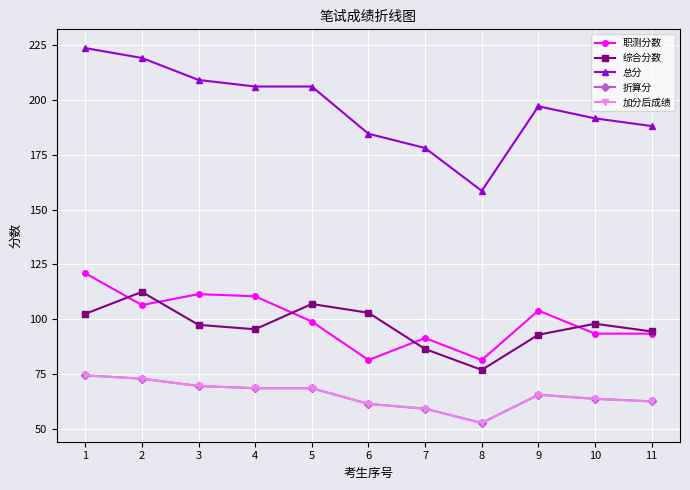

At how many categories does at least one series exceed 60?

11